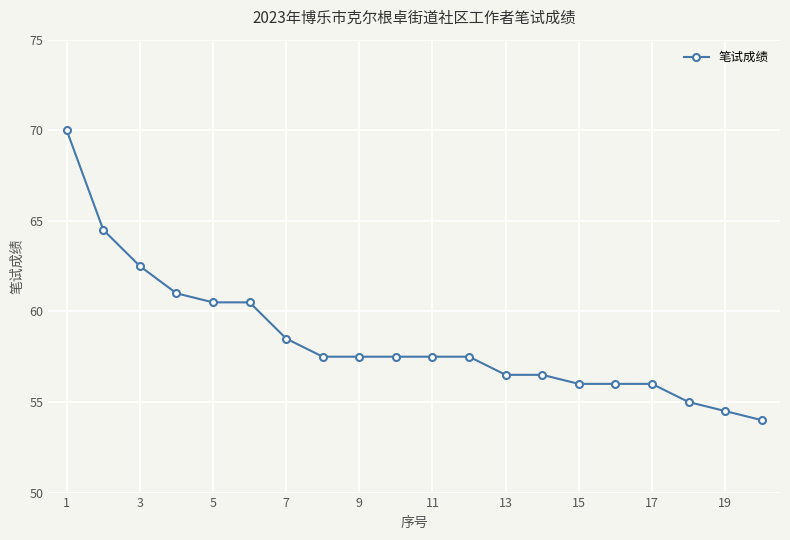

What is the difference between the maximum and minimum values?

16.0